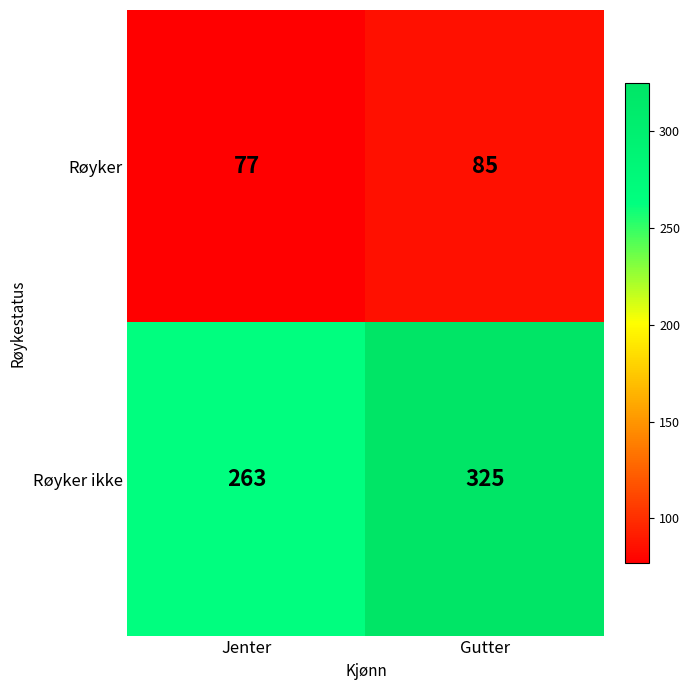

Reading left to right, transcribe all the data shown in this chart.

Røyker: 77	85
Røyker ikke: 263	325